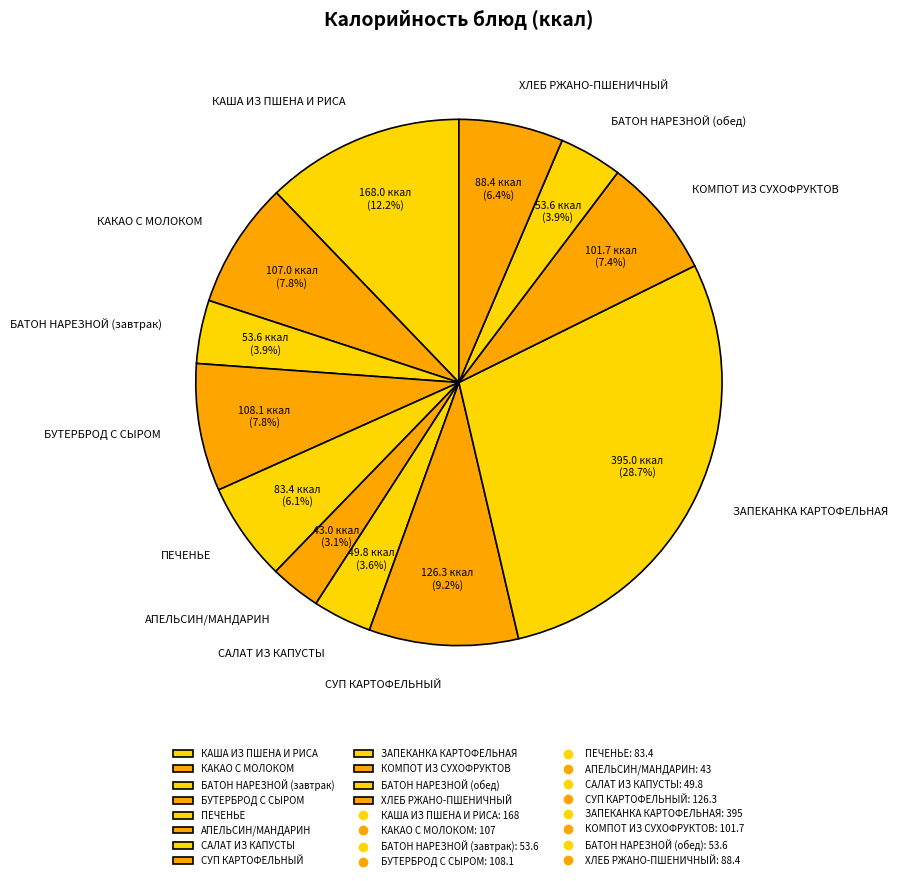

How many slices are in this pie chart?

12